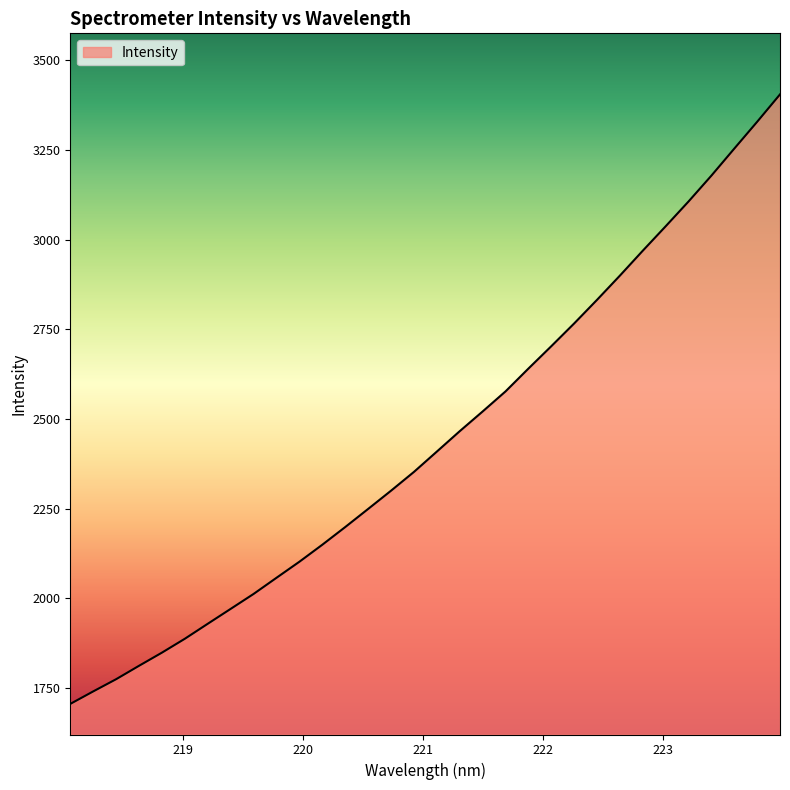

How many values are below 2408?

16